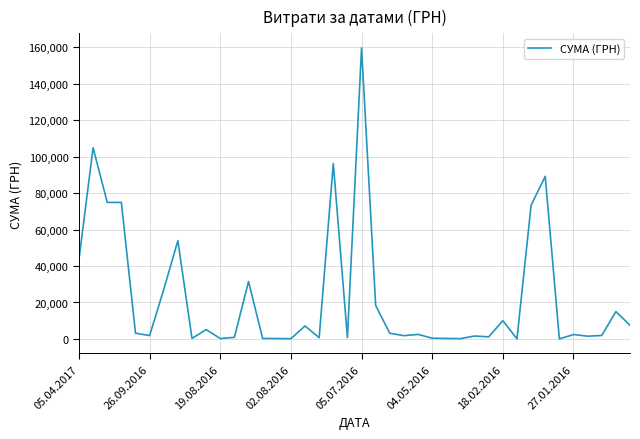

Which category has the highest value across all series?

05.07.2016